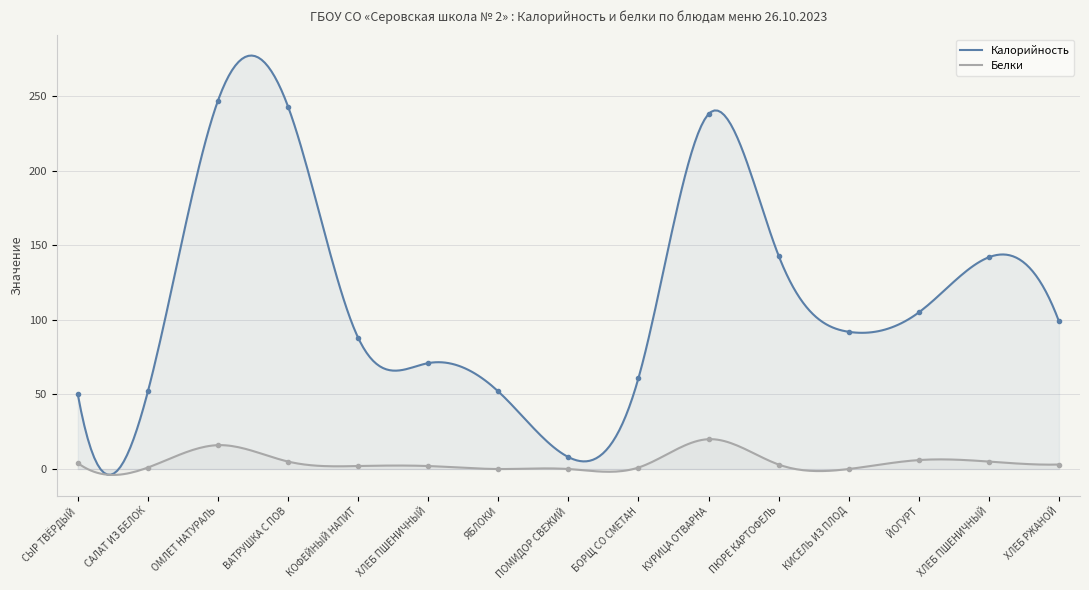

How many lines are shown in the chart?

2